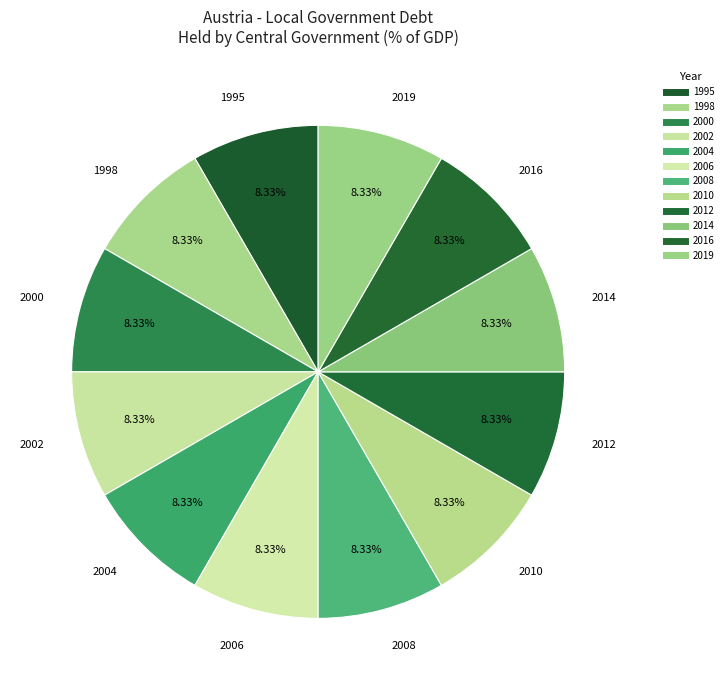

How many slices are in this pie chart?

12